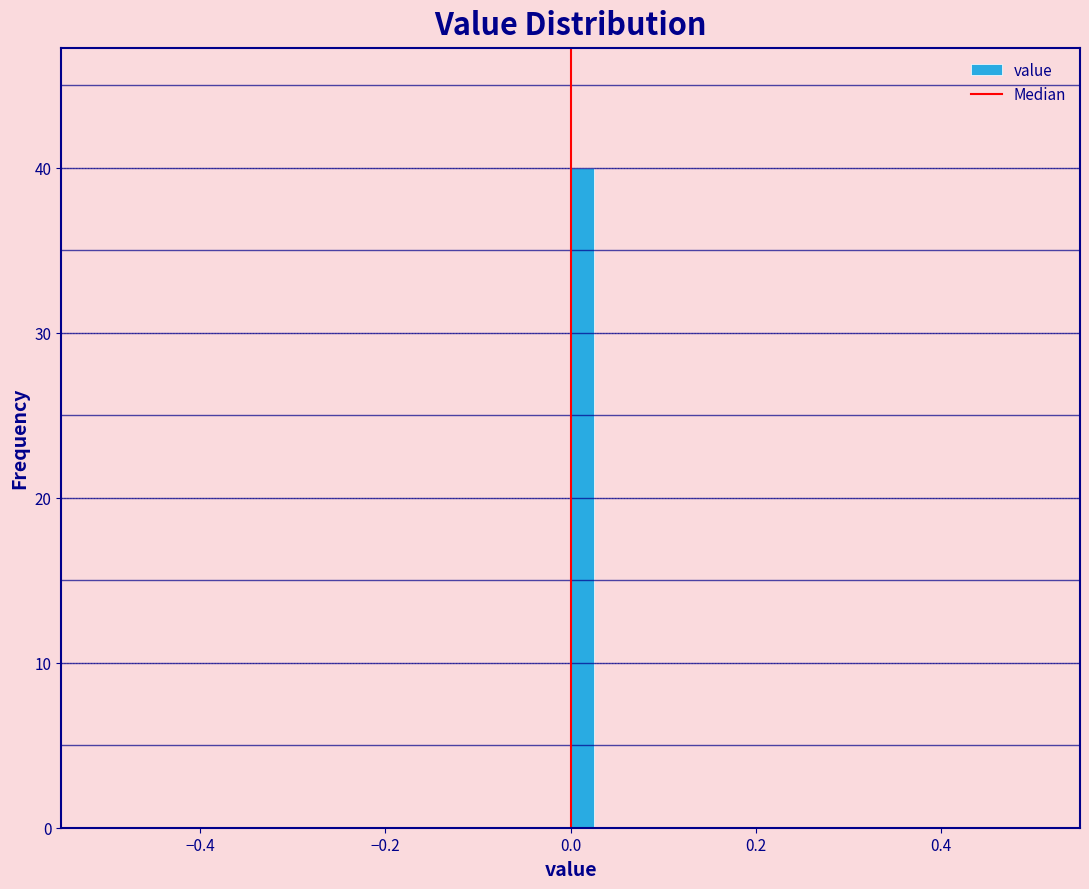

Read against the x-axis, roughly where is the centre of the tallest bar?

0.02